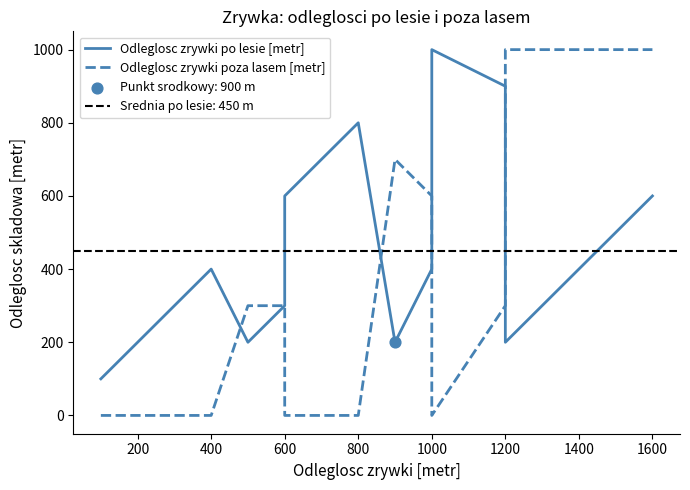

Which series has the largest total across all categories?

Odleglosc zrywki po lesie [metr]